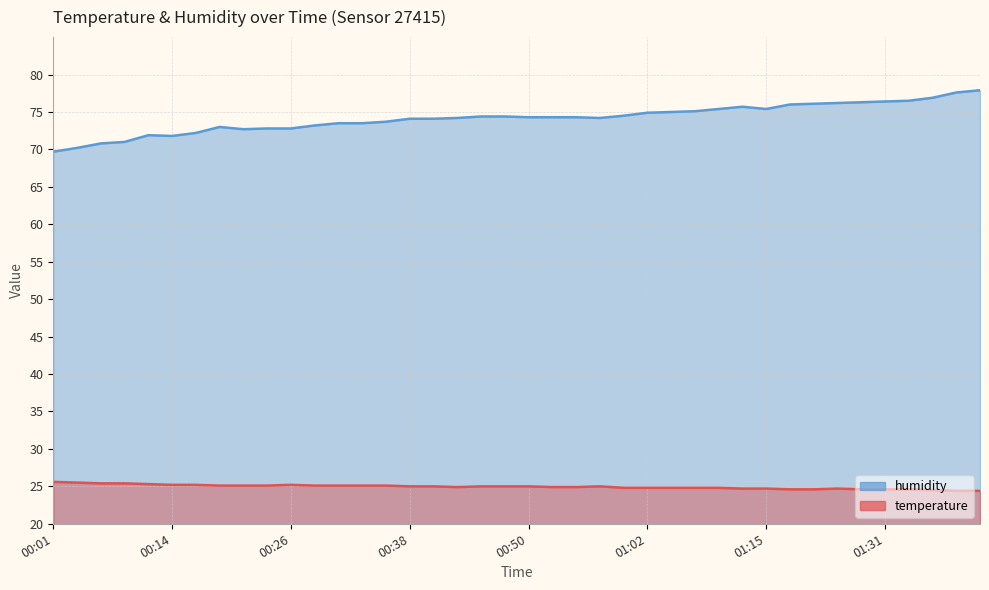

At 01:13, list the series in order from smallest to largest.

temperature, humidity